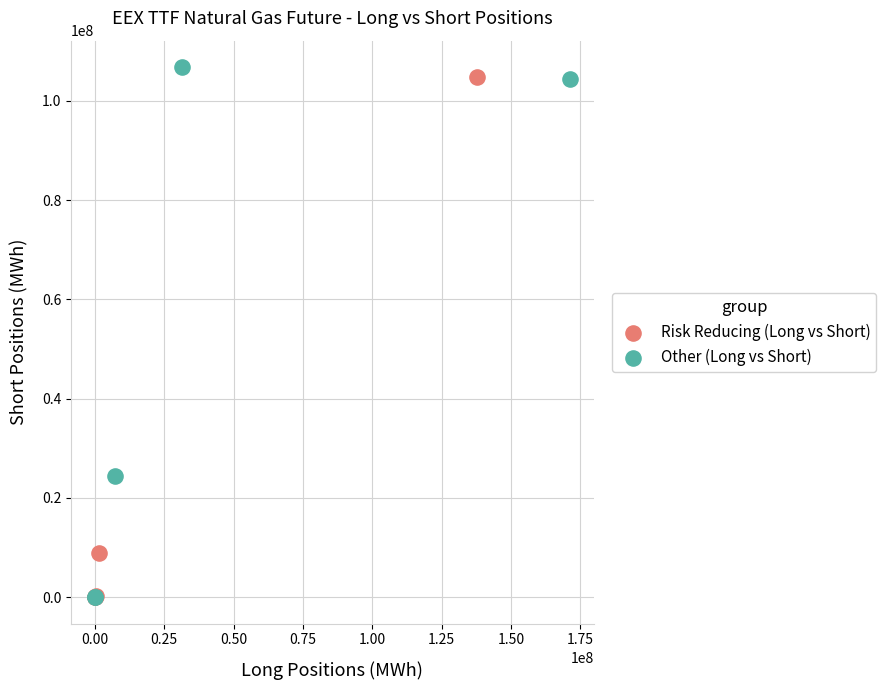

What are all the series names shown in the legend?

Risk Reducing (Long vs Short), Other (Long vs Short)